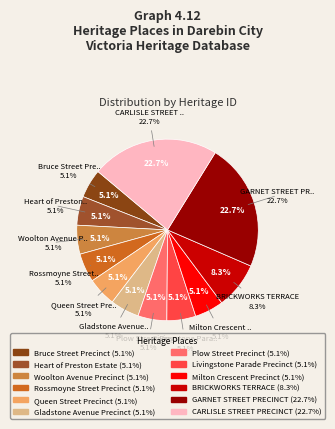

The Livingstone Parade Precinct slice represents 1% of the pie. True or false?

False